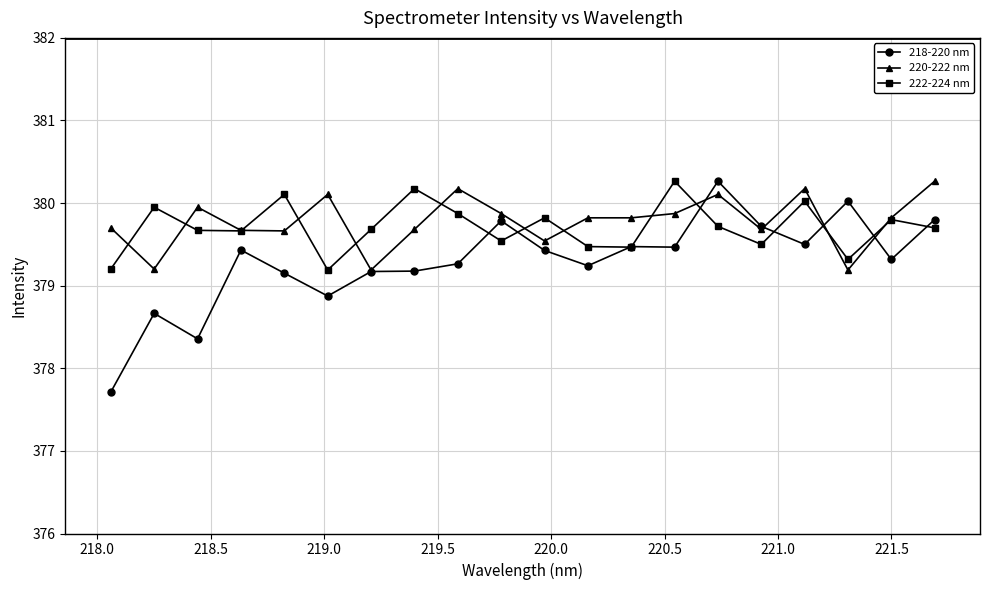

At how many categories does at least one series exceed 378?

20